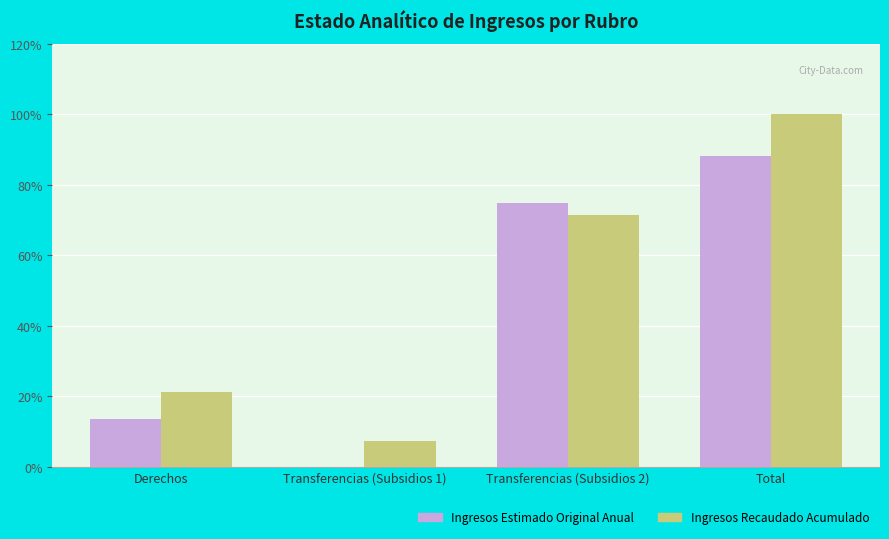

The value of Ingresos Recaudado Acumulado at Total is 100.0. True or false?

True